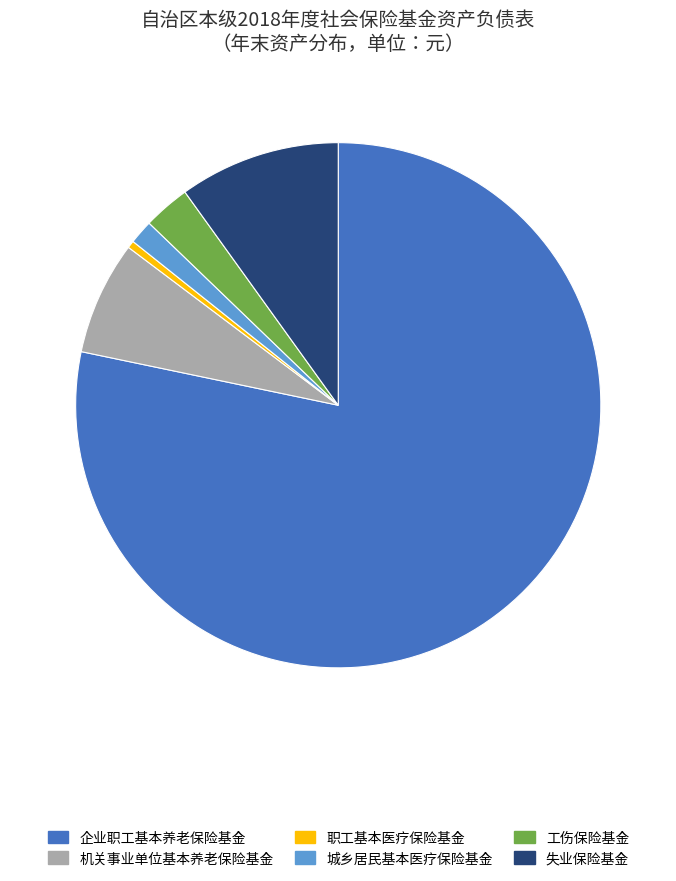

What is the ratio of the value at 机关事业单位基本养老保险基金 to the value at 失业保险基金?

0.7